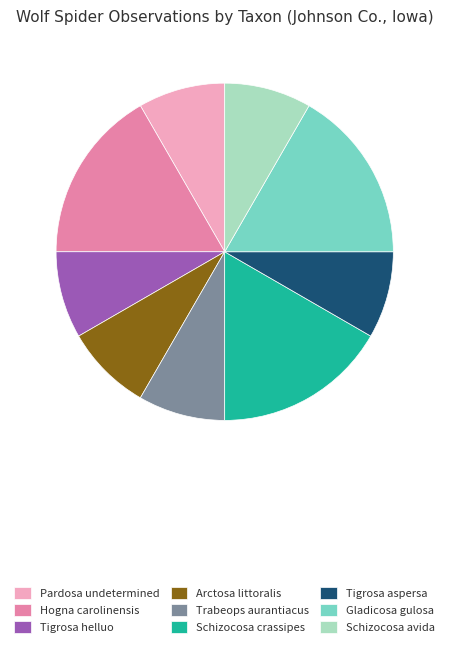

Combined, do Arctosa littoralis and Hogna carolinensis account for over 50%?

No